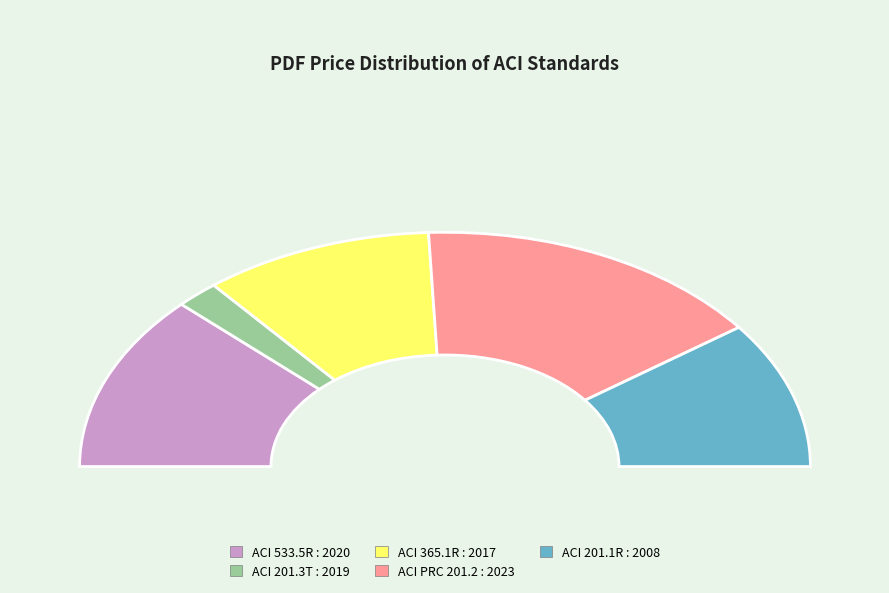

To the nearest percent, what is the average slice percentage?

20%